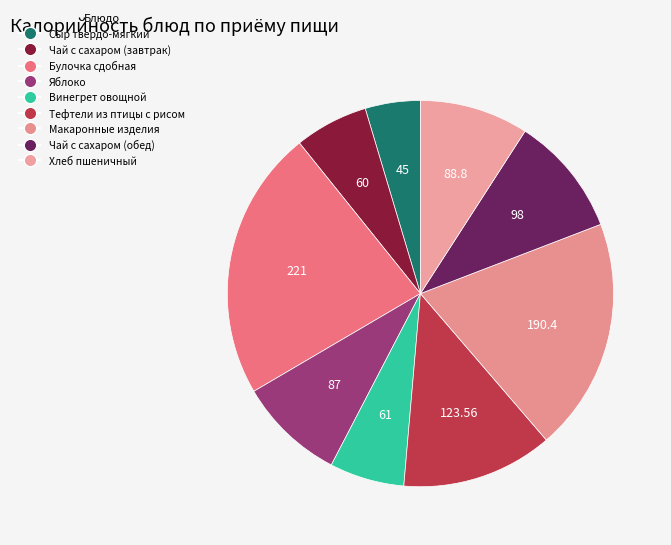

Count the number of slices in the pie.

9